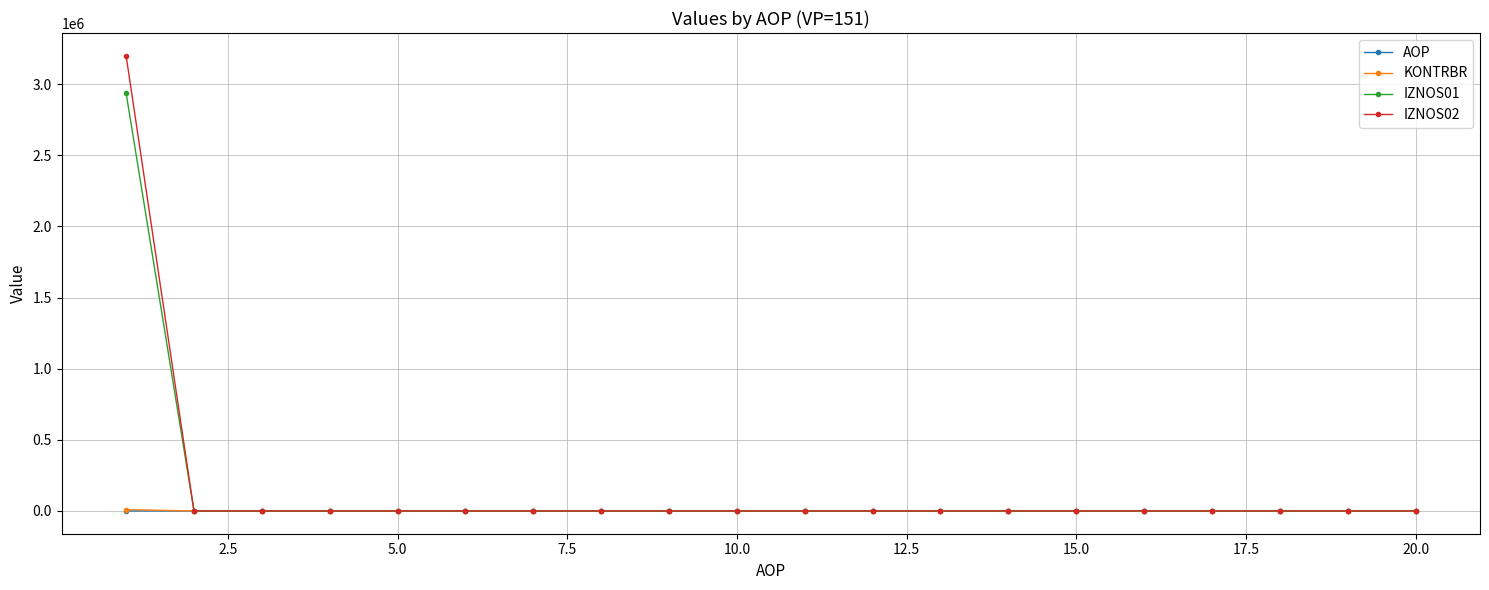

What is the greatest value displayed?

3199013.3